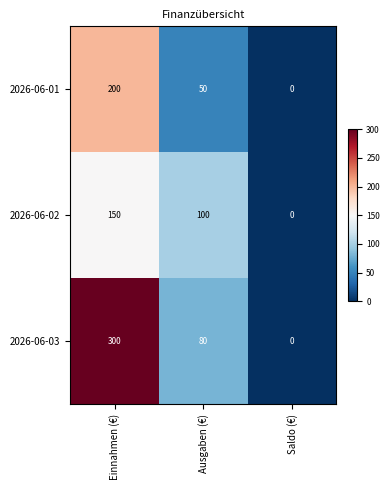

How many values in the 2026-06-03 series are below 80?

1